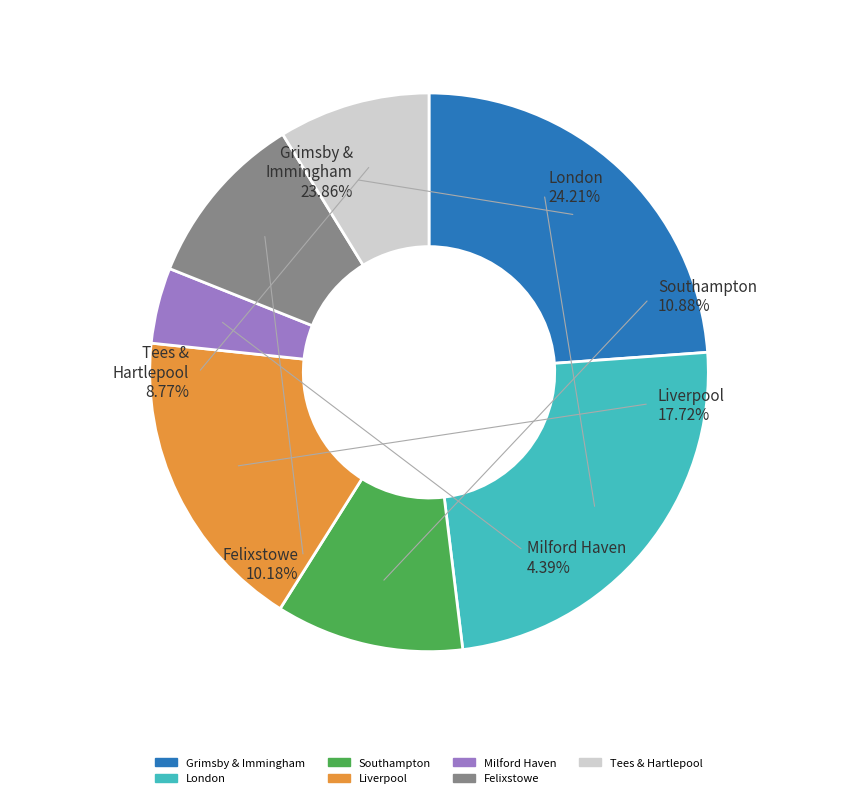

What percentage is NOT represented by Southampton?

89.1%